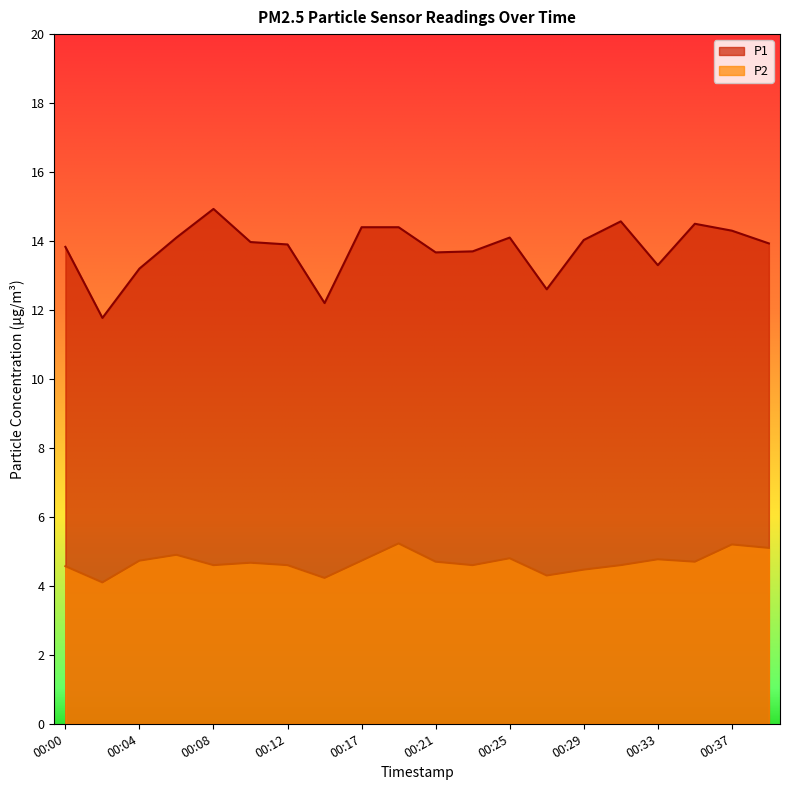

True or false: P2 and P1 cross at least once.

False